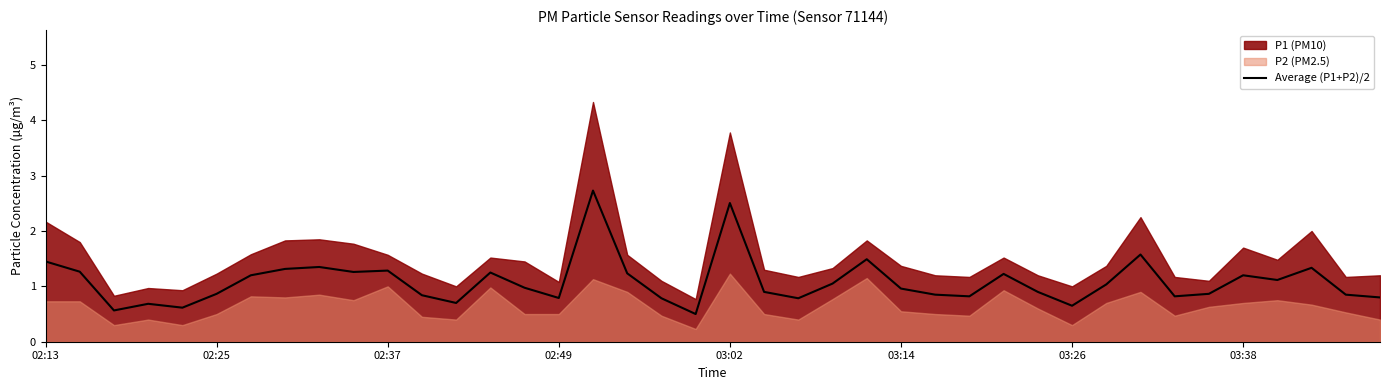

What is the highest value of the Average (P1+P2)/2 series?

2.7